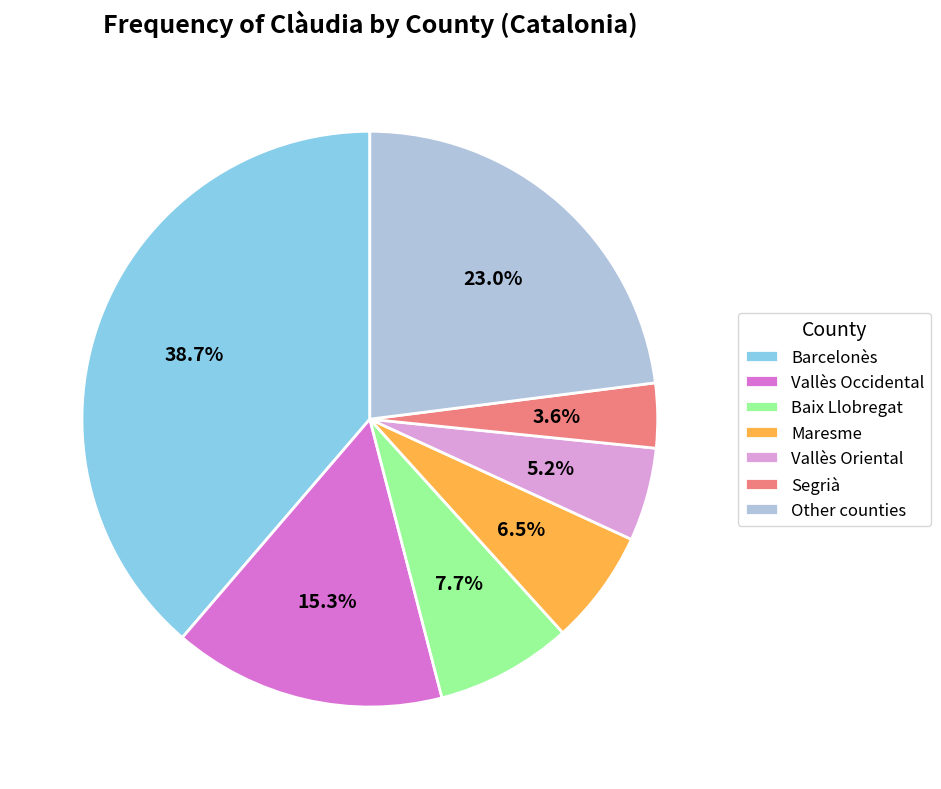

Which category has the biggest portion of the pie?

Barcelonès